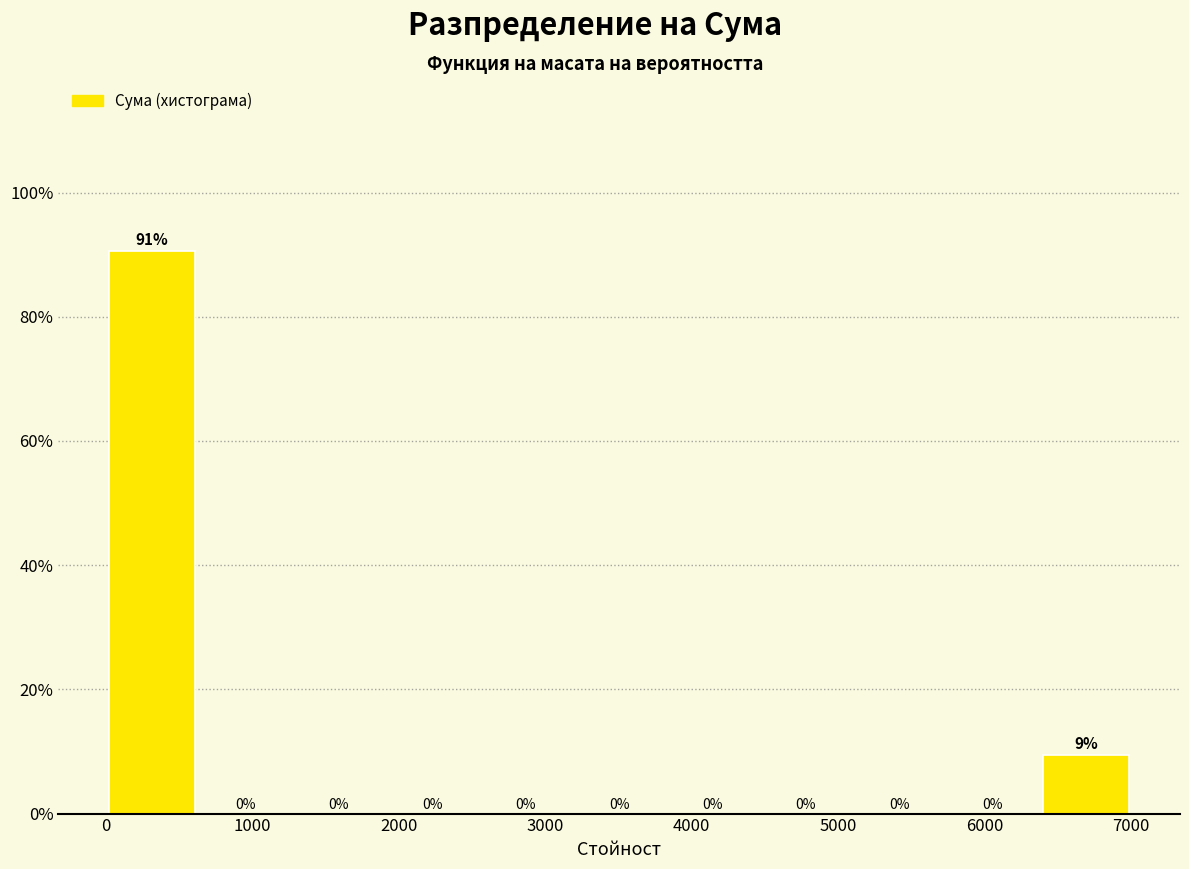

Over which range of the x-axis is the bar tallest?

0 to 600